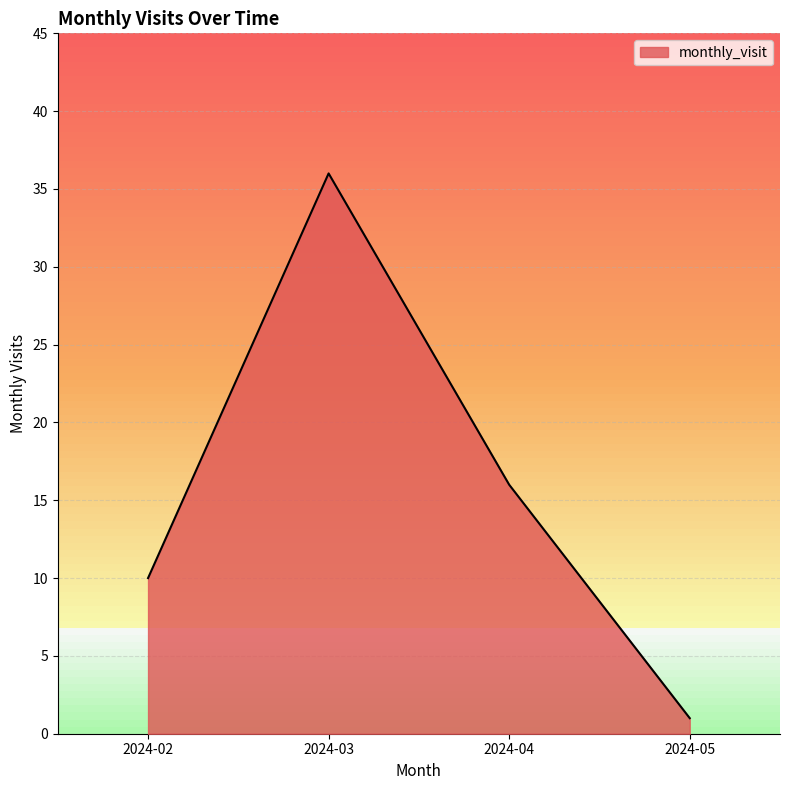

List the labels in order of value, smallest first.

2024-05, 2024-02, 2024-04, 2024-03